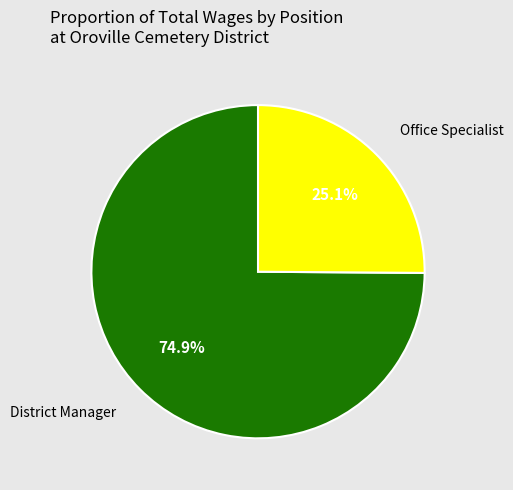

How much of the chart is everything except District Manager?

25.1%